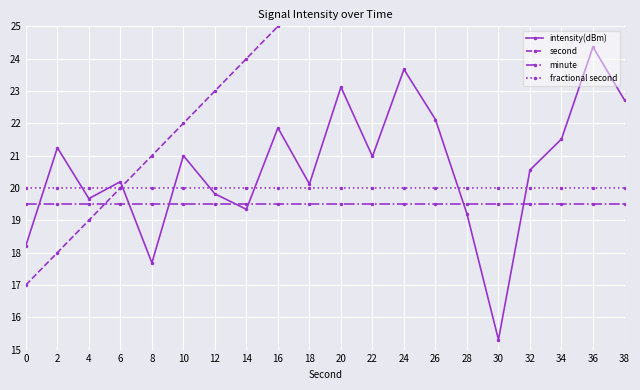

How many lines are shown in the chart?

4